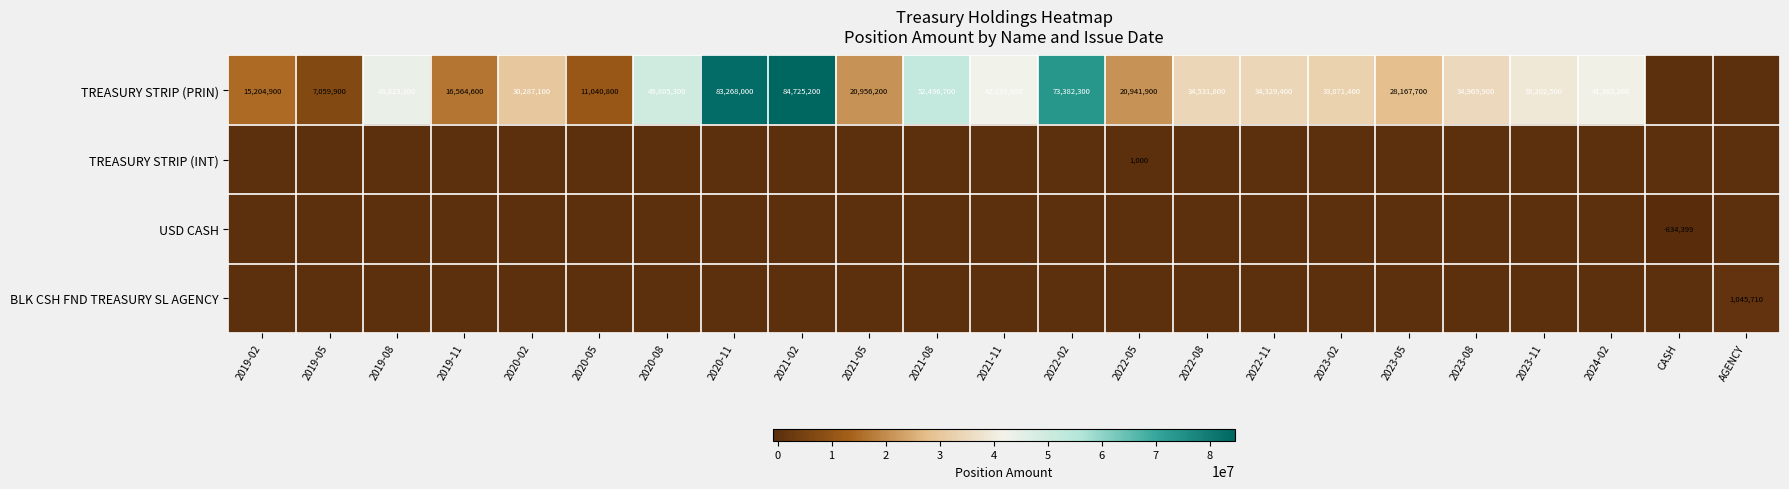

At which category is the sum across all series the highest?

2021-02